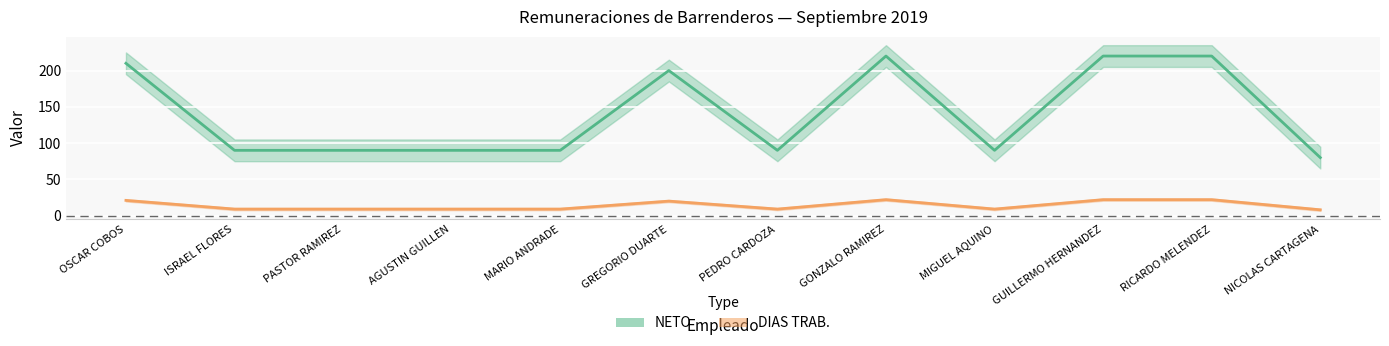

What is the difference between the maximum and minimum values in the DIAS TRAB. series?

14